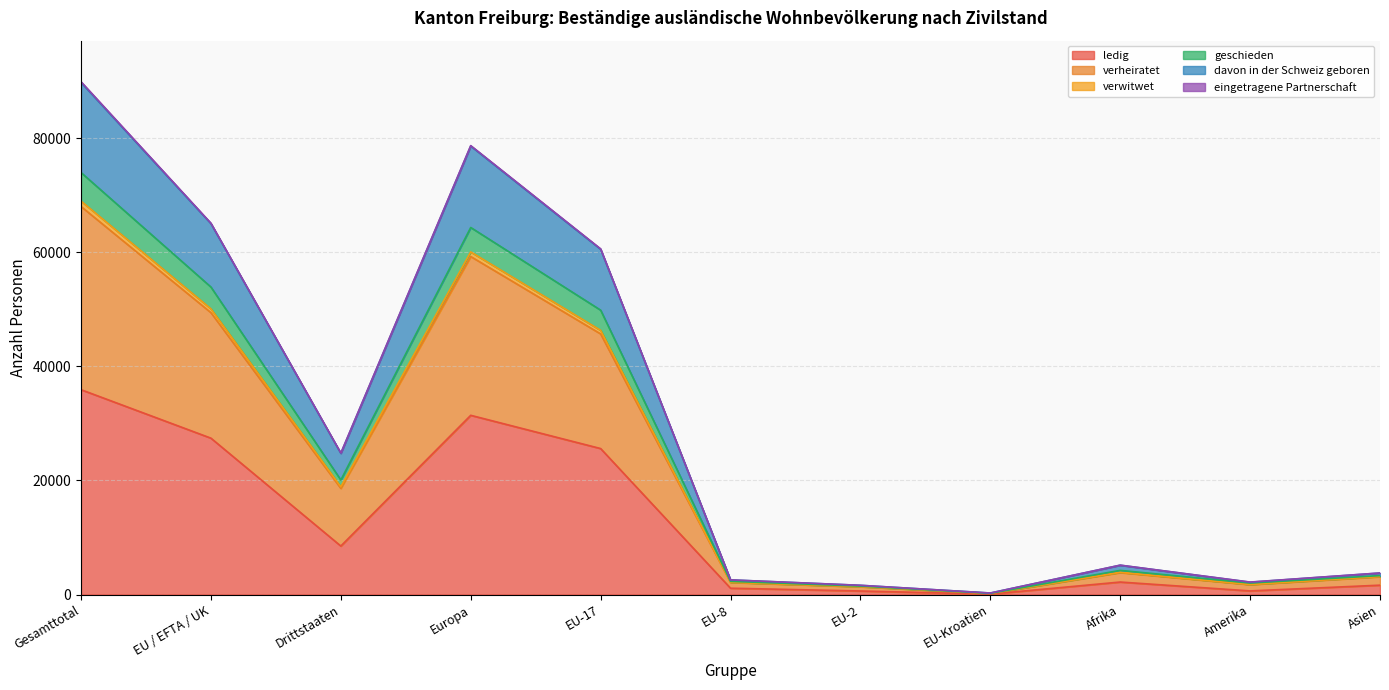

How many lines are shown in the chart?

6